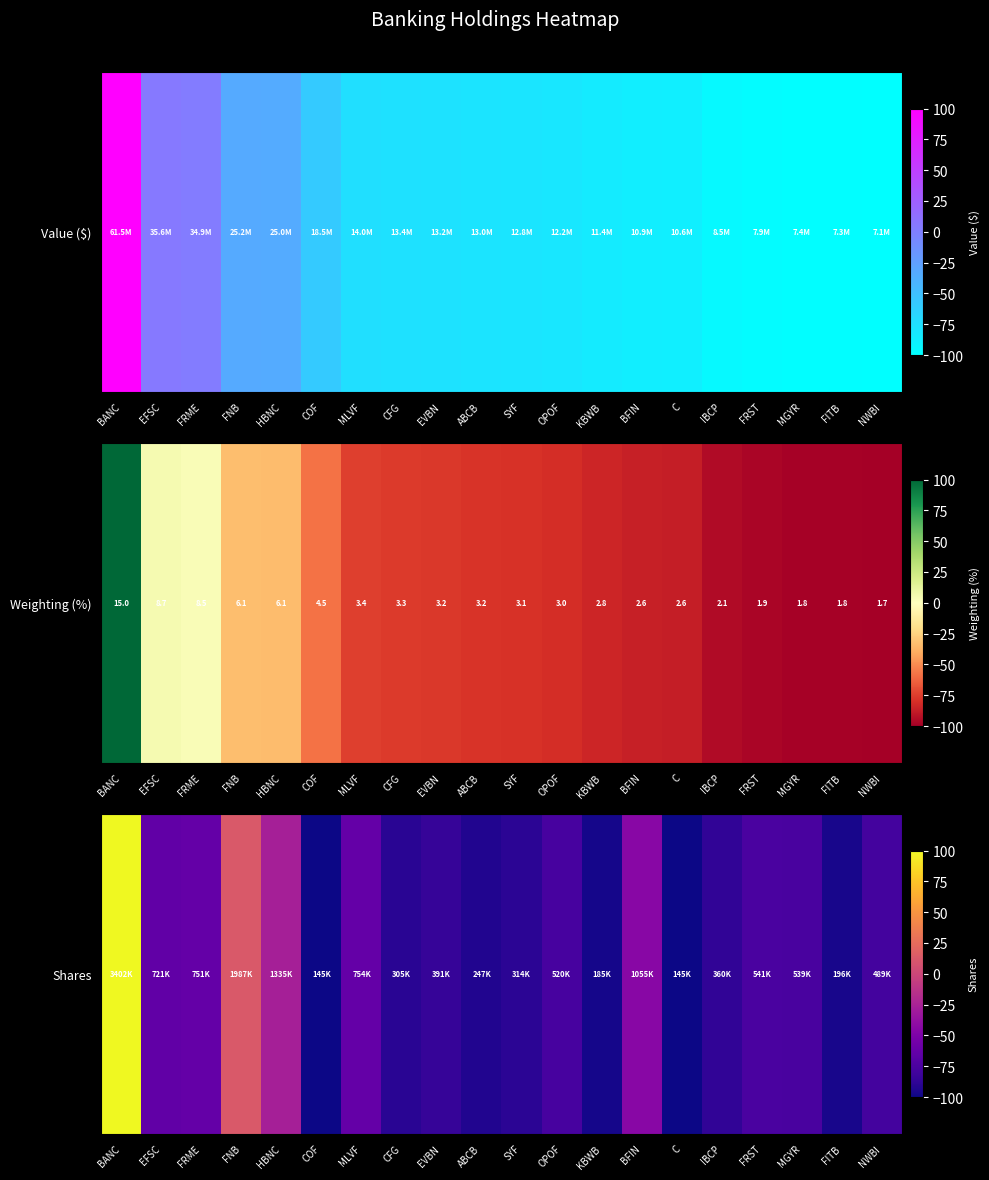

What is the difference between the second highest and second lowest values?

113.1